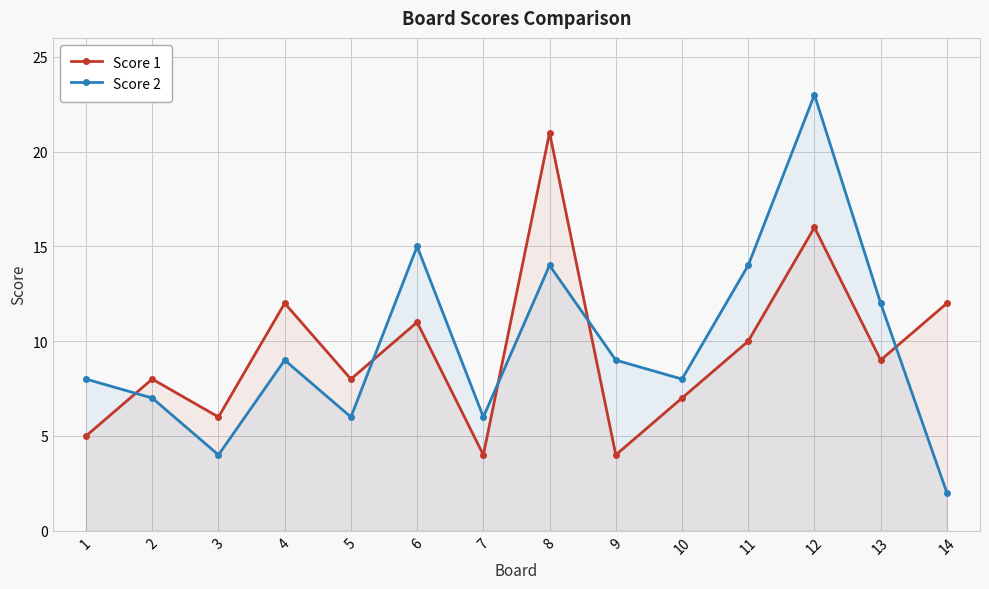

Is it true that Score 2 equals 8 at 1?

True